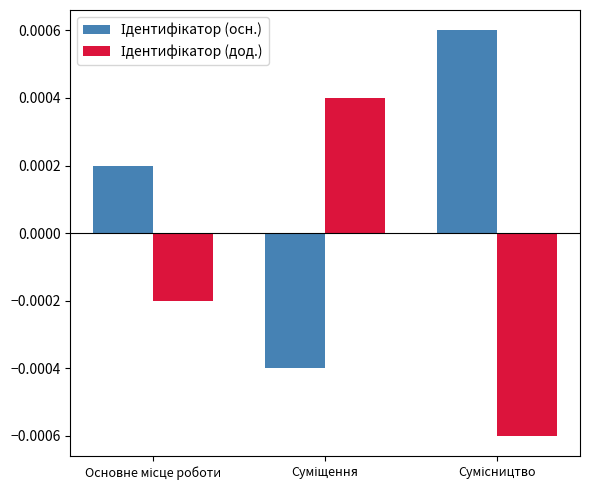

At how many categories does at least one series exceed 0?

3